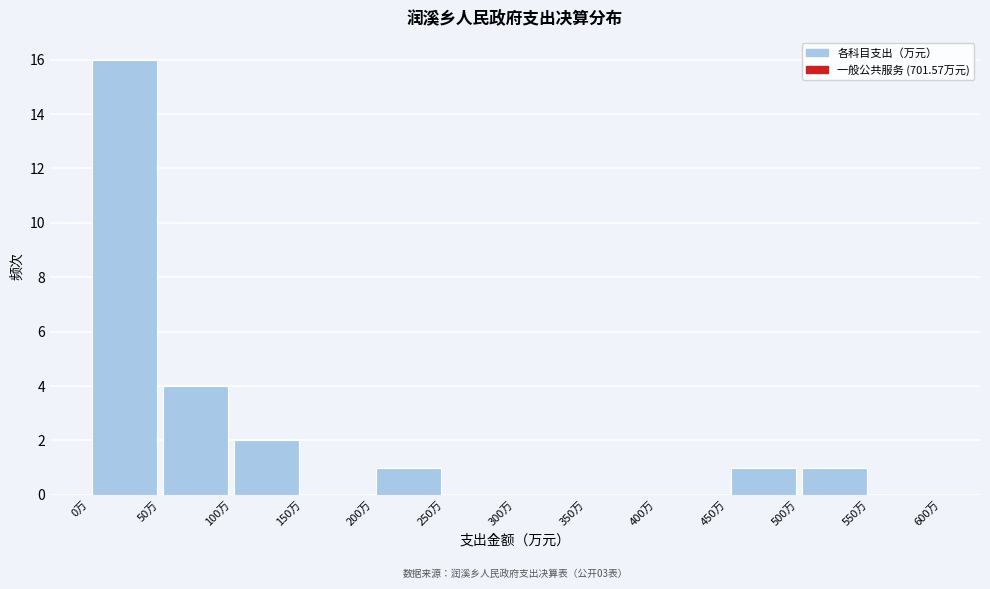

Over which range of the x-axis is the bar tallest?

0 to 50